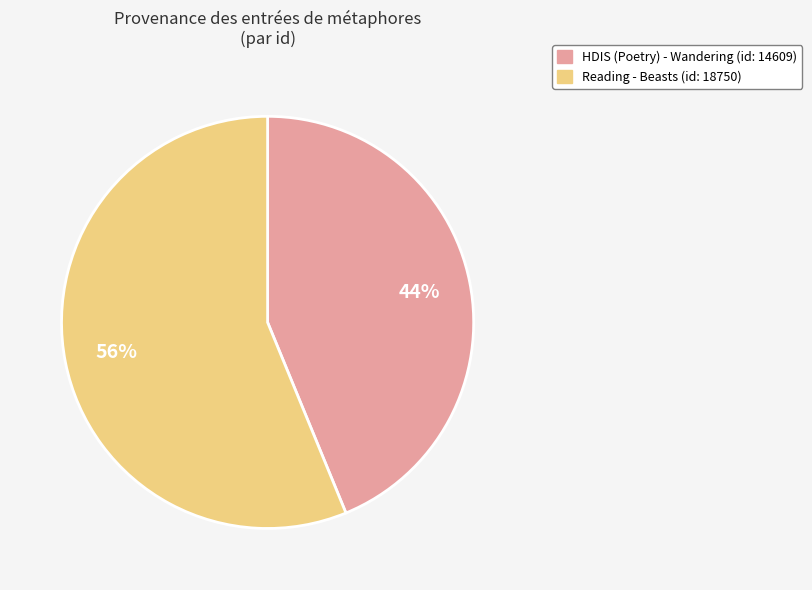

Is there any slice that represents more than half of the pie?

Yes